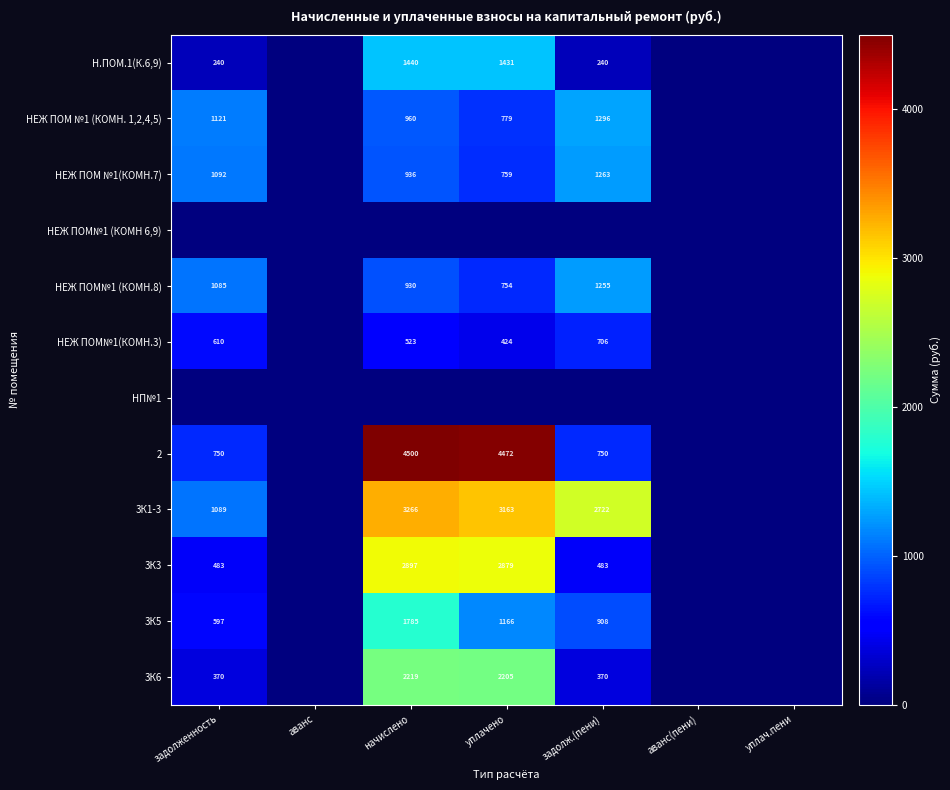

What is the sum of the НЕЖ ПОМ№1 (КОМН.8) values at начислено and задолж.(пени)?

2185